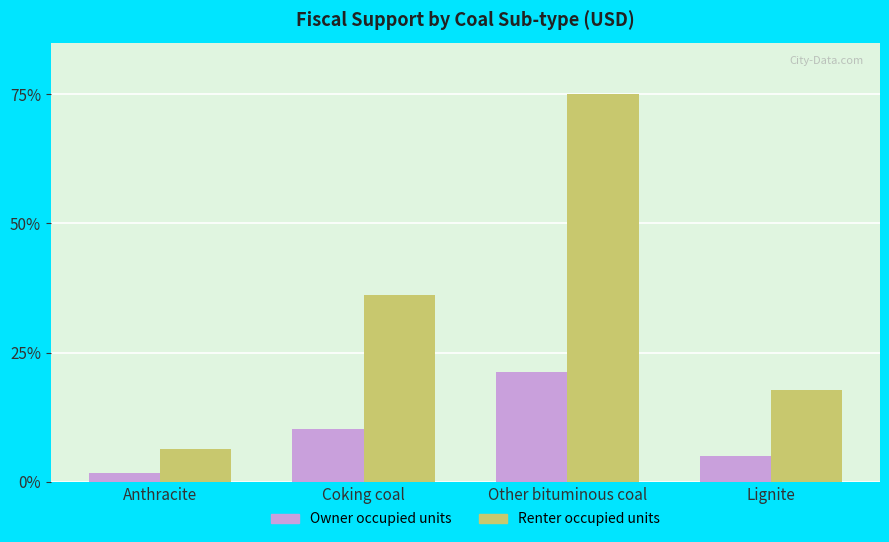

How many distinct data groups are displayed?

2